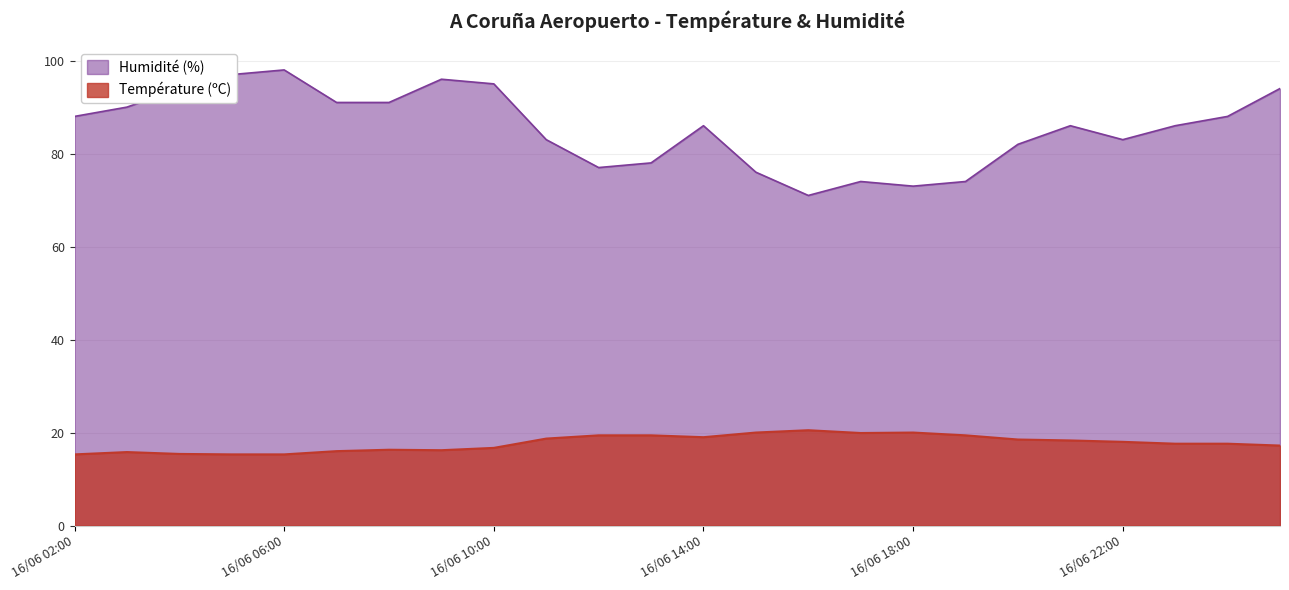

What is the difference between the maximum and minimum values in the Température (ºC) series?

5.2